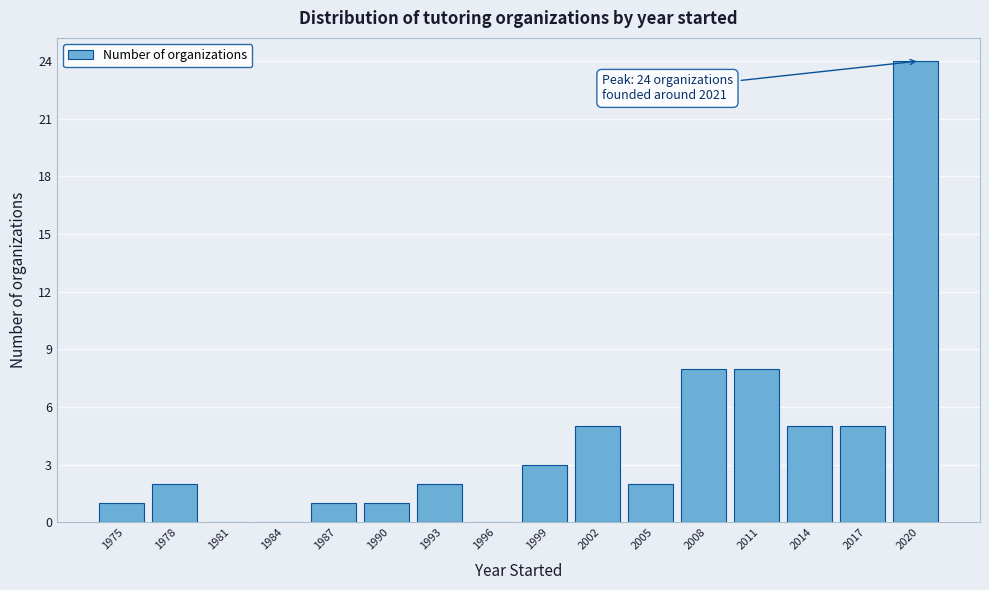

Reading left to right, extract all data points from this chart.

1975=1	1978=2	1981=0	1984=0	1987=1	1990=1	1993=2	1996=0	1999=3	2002=5	2005=2	2008=8	2011=8	2014=5	2017=5	2020=24